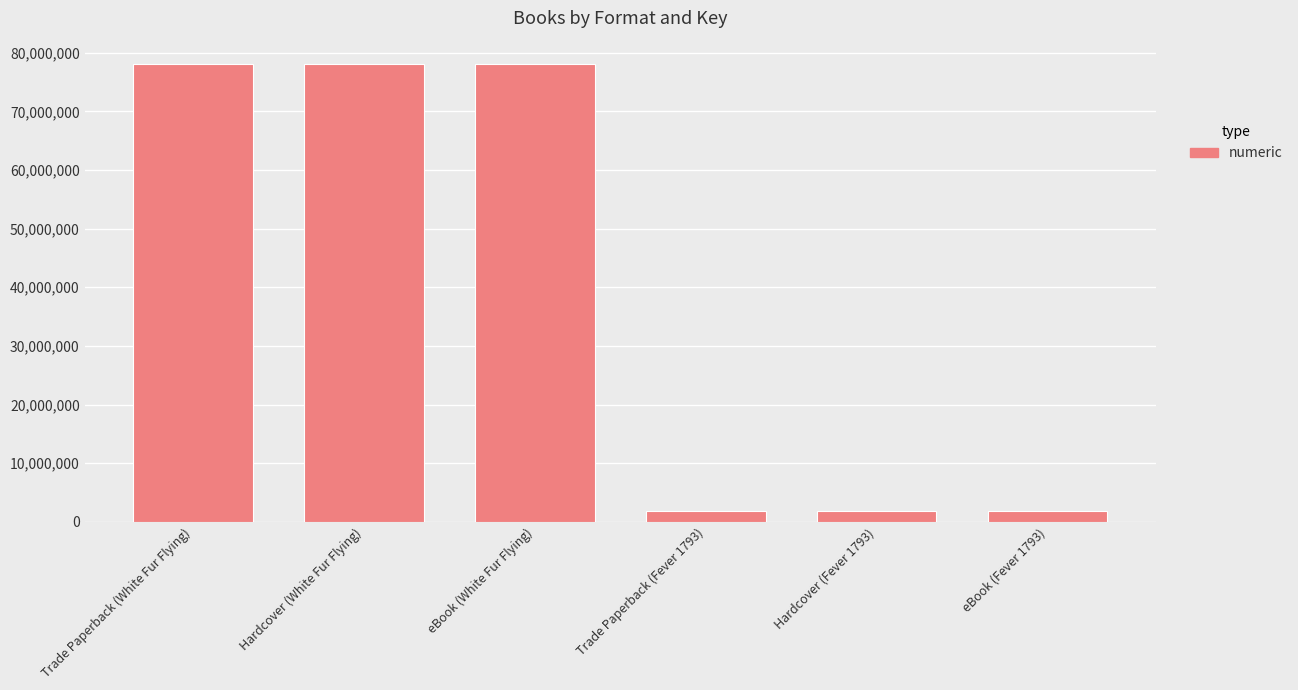

Read the value at Hardcover (White Fur Flying).

78141489